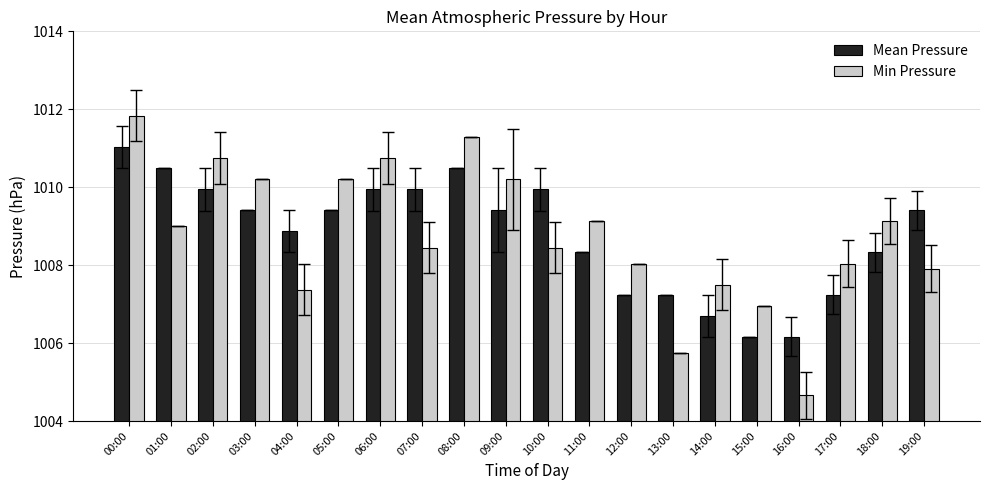

The value of Min Pressure at 14:00 is 1007.5. True or false?

True